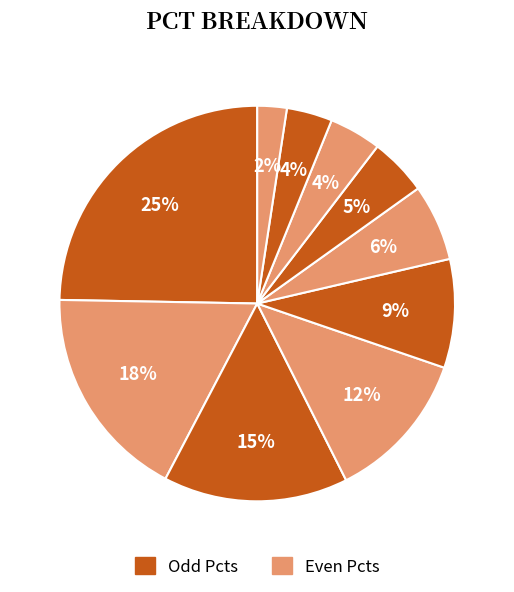

To the nearest percent, what is the average slice percentage?

10%